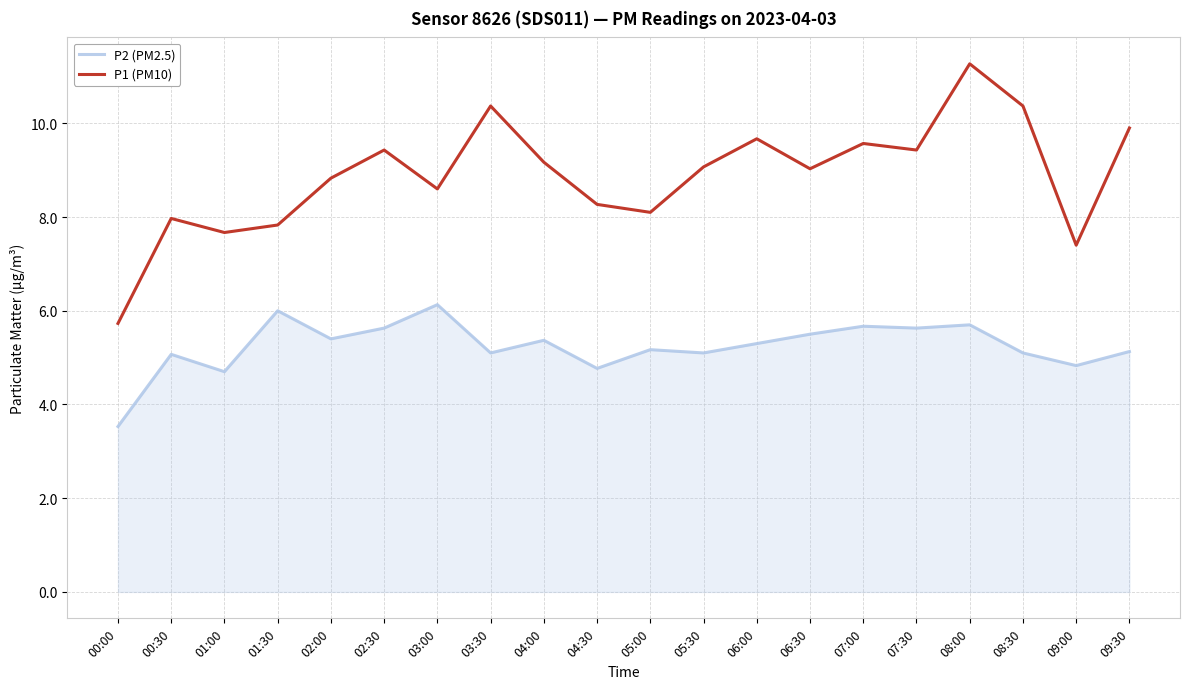

The P2 (PM2.5) series shows 5.1 at 00:30. True or false?

True